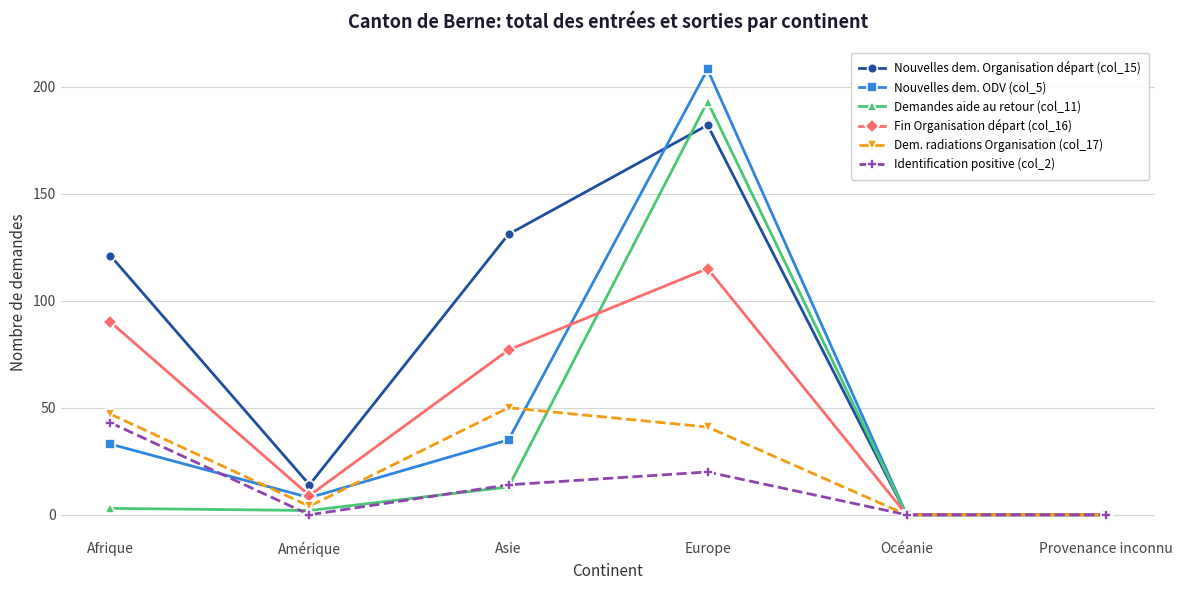

What is the spread (max minus min) of values at Asie?

118